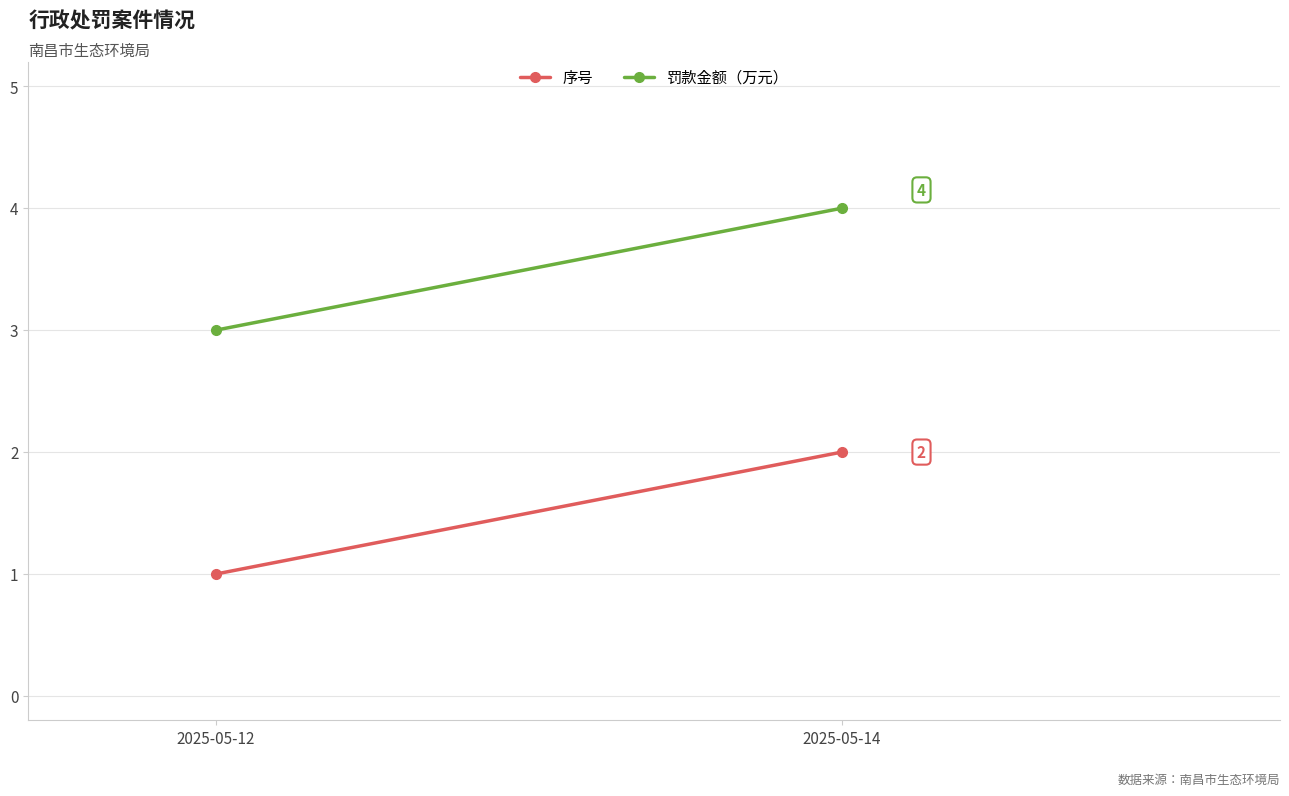

Reading right to left, list all the values displayed in this chart.

序号: 2	1
罚款金额（万元）: 4	3